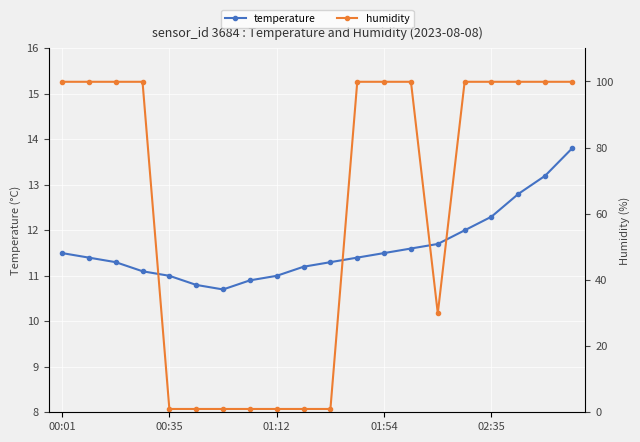

Is it true that temperature equals 11.5 at 01:54?

True